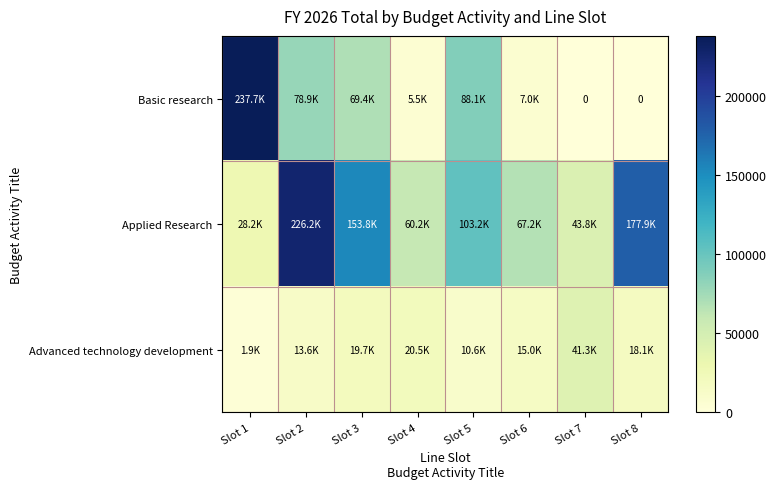

Is it true that Basic research equals 104446 at Slot 3?

False